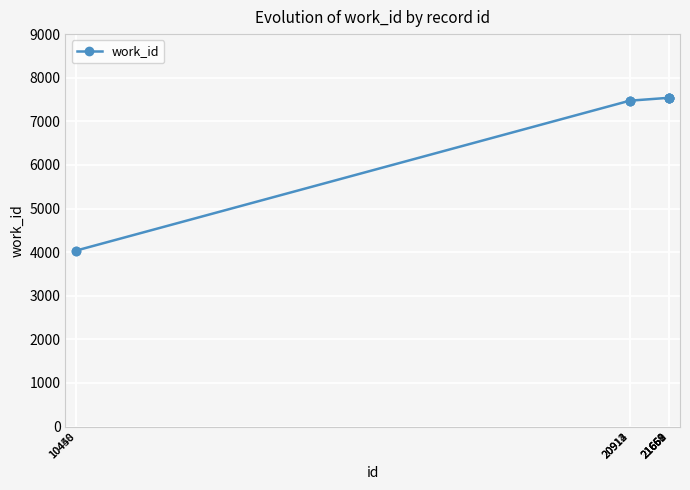

What is the value of the 1st point from the left?

4035